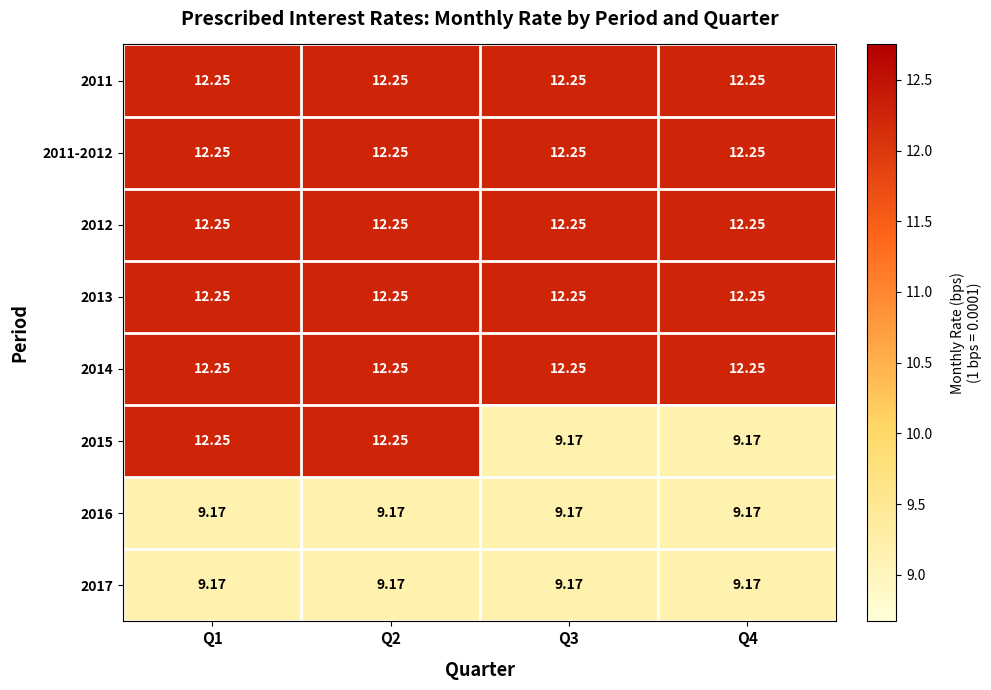

Is the value of 2017 at Q1 greater than the value of 2015 at Q2?

No